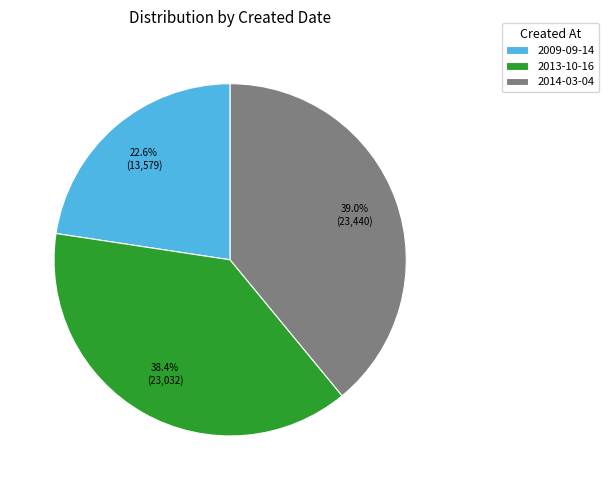

What is the largest slice in the pie chart?

2014-03-04